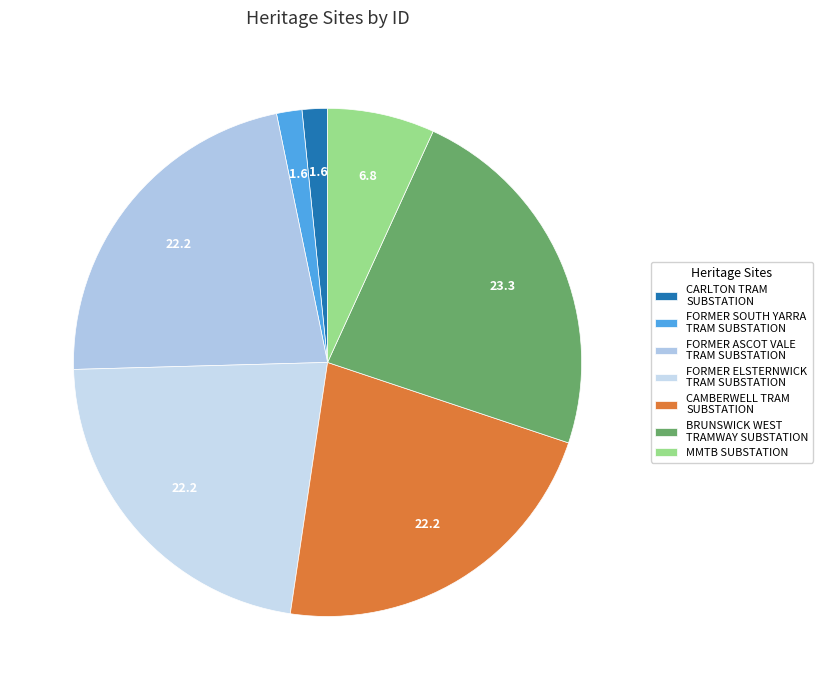

Does any single category account for the majority?

No